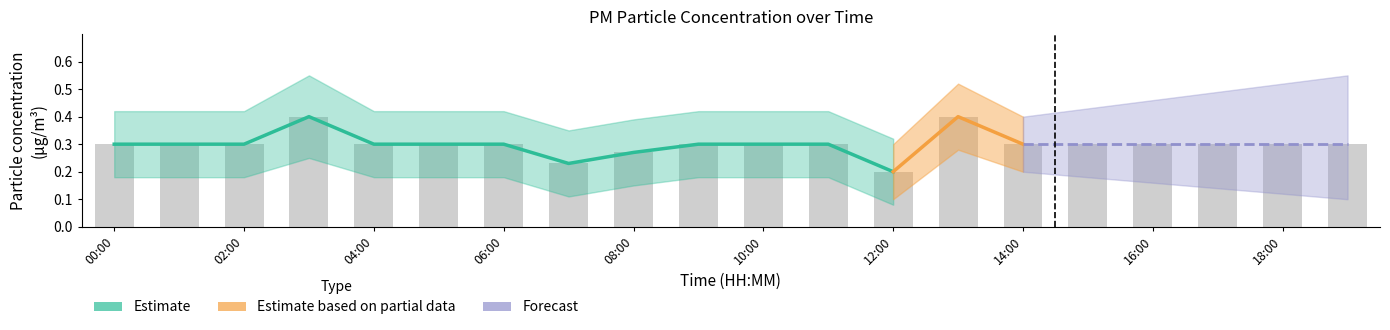

What is the label of the 10th bar from the right?

10:00